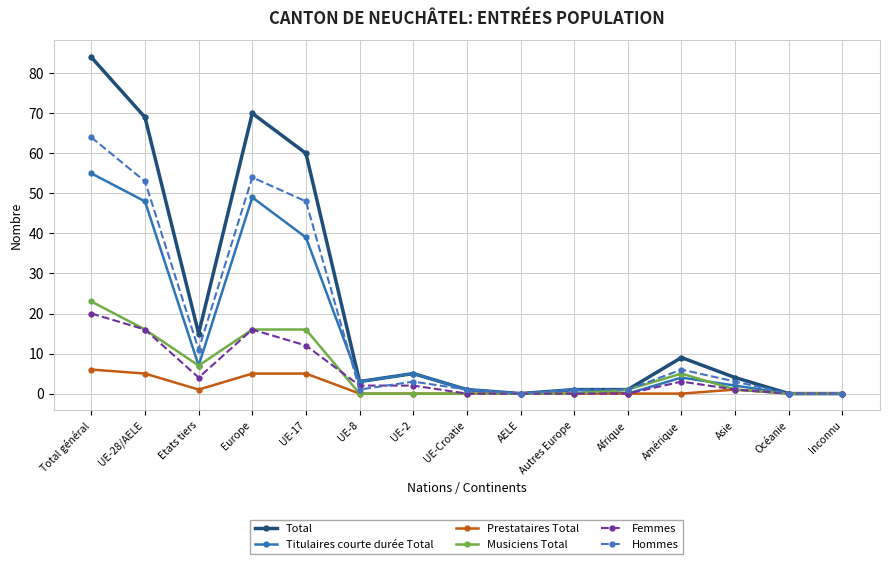

At which category does Femmes reach its first local peak?

Europe